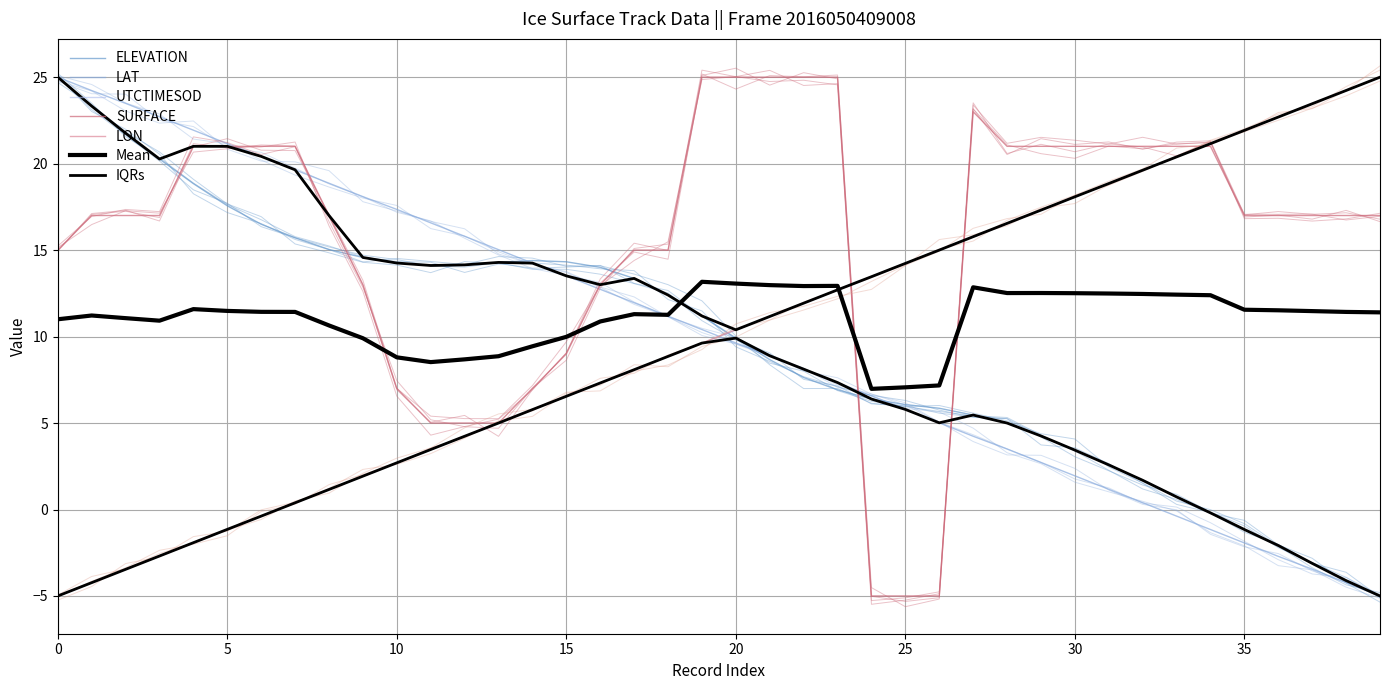

Reading left to right, list all the values displayed in this chart.

ELEVATION: 25.0	23.3	21.8	20.3	18.8	17.6	16.5	15.7	15.0	14.6	14.3	14.1	14.1	14.3	14.4	14.3	14.0	13.4	12.4	11.2	9.9	8.7	7.6	6.9	6.4	6.1	5.9	5.5	5.0	4.3	3.4	2.6	1.7	0.7	-0.2	-1.2	-2.1	-3.1	-4.1	-5.0
SURFACE: 15.0	17.0	17.0	17.0	21.0	21.0	21.0	21.0	17.0	13.0	7.0	5.0	5.0	5.0	7.0	9.0	13.0	15.0	15.0	25.0	25.0	25.0	25.0	25.0	-5.0	-5.0	-5.0	23.0	21.0	21.0	21.0	21.0	21.0	21.0	21.0	17.0	17.0	17.0	17.0	17.0
LAT: 25.0	24.2	23.5	22.7	21.9	21.2	20.4	19.6	18.9	18.1	17.4	16.6	15.8	15.0	14.2	13.5	12.7	12.0	11.2	10.4	9.6	8.9	8.1	7.3	6.6	5.8	5.0	4.2	3.5	2.7	1.9	1.2	0.4	-0.4	-1.2	-1.9	-2.7	-3.4	-4.2	-5.0
LON: -5.0	-4.2	-3.5	-2.7	-1.9	-1.1	-0.4	0.4	1.2	1.9	2.7	3.5	4.2	5.0	5.8	6.5	7.3	8.1	8.9	9.6	10.4	11.2	11.9	12.7	13.5	14.2	15.0	15.8	16.5	17.3	18.1	18.8	19.6	20.4	21.2	21.9	22.7	23.5	24.2	25.0
UTCTIMESOD: -5.0	-4.2	-3.5	-2.7	-1.9	-1.2	-0.4	0.4	1.2	1.9	2.7	3.5	4.2	5.0	5.8	6.5	7.3	8.1	8.8	9.6	10.4	11.2	11.9	12.7	13.5	14.2	15.0	15.8	16.5	17.3	18.1	18.8	19.6	20.4	21.2	21.9	22.7	23.5	24.2	25.0
ELEVATION_smooth: 25.1	23.1	21.7	20.2	18.5	17.7	16.4	15.7	15.2	14.7	14.5	14.1	14.0	14.3	13.9	13.9	13.6	13.1	12.5	10.9	9.8	9.1	7.5	7.1	6.1	6.0	5.6	5.4	5.3	3.7	3.6	2.7	1.5	0.3	-0.2	-1.3	-2.0	-3.1	-3.6	-5.1